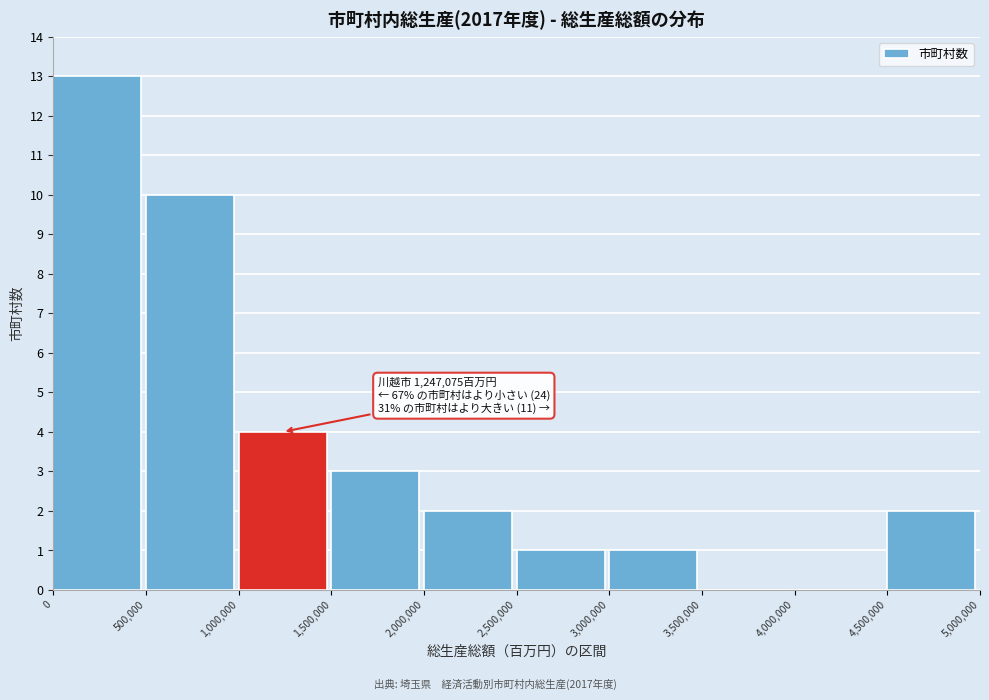

Over which range of the x-axis is the bar tallest?

0 to 500,000